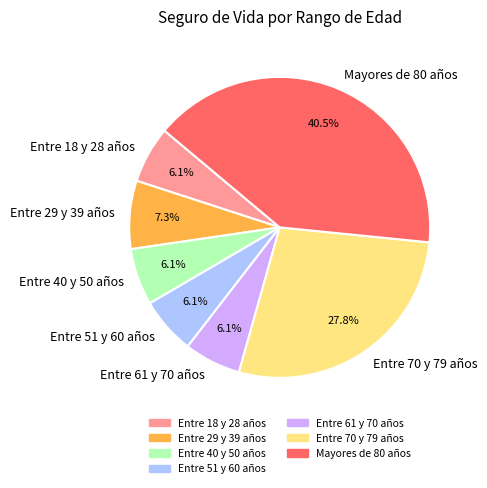

How many slices are in this pie chart?

7